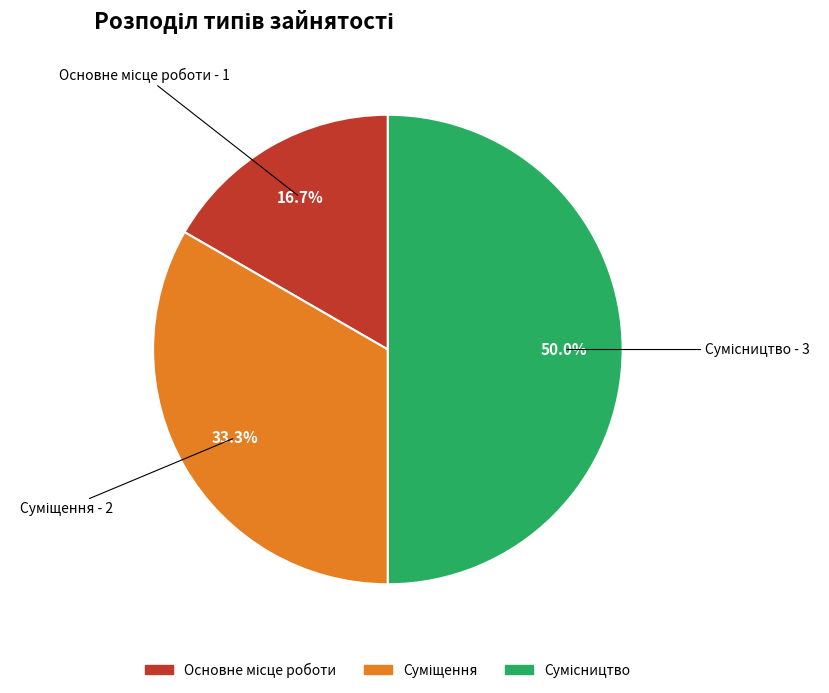

Is it true that Основне місце роботи is 17% of the pie?

True